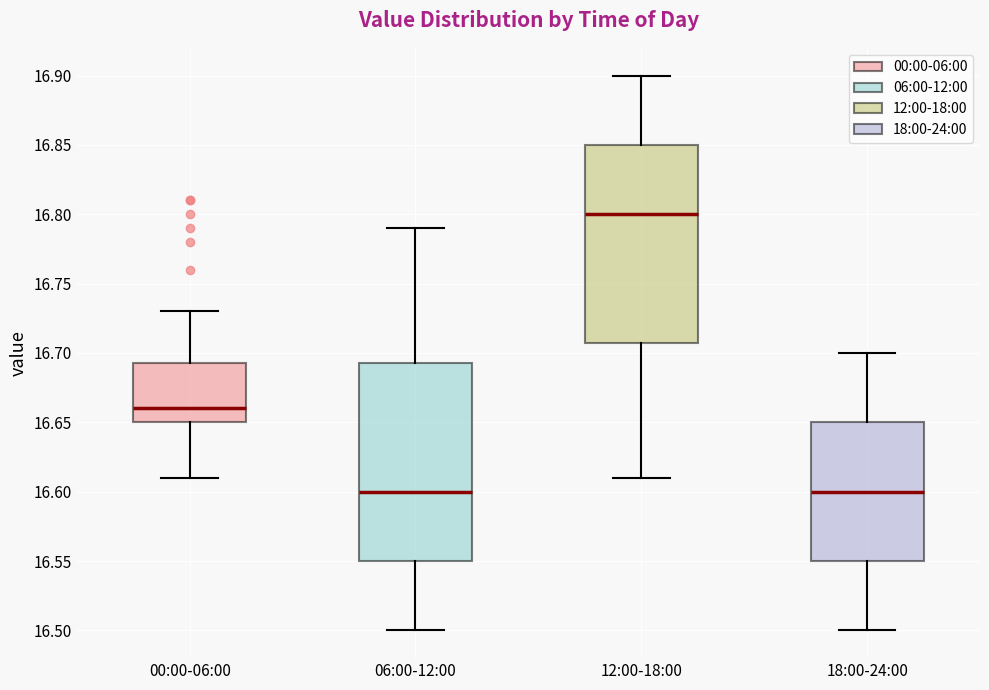

Where is the upper edge of the box for 06:00-12:00 on the y-axis? The values are not printed on the chart, so give them approximately, as read against the axis.

16.695